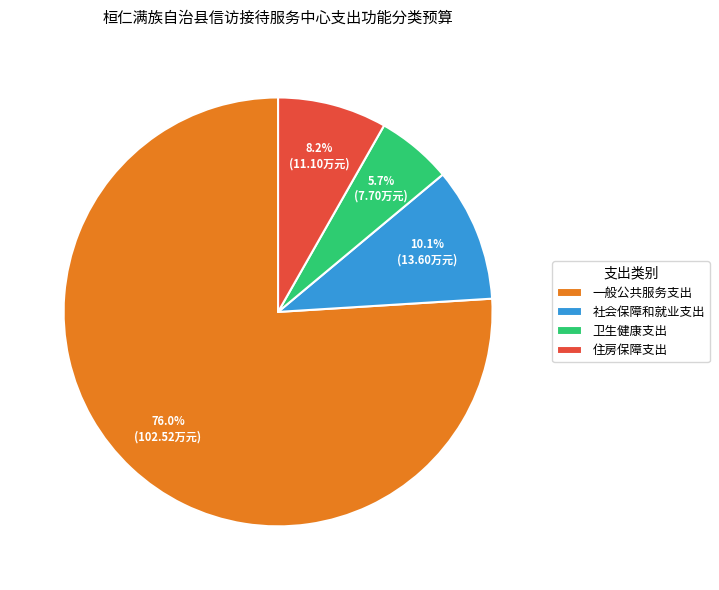

Rank the categories by value from highest to lowest.

一般公共服务支出, 社会保障和就业支出, 住房保障支出, 卫生健康支出